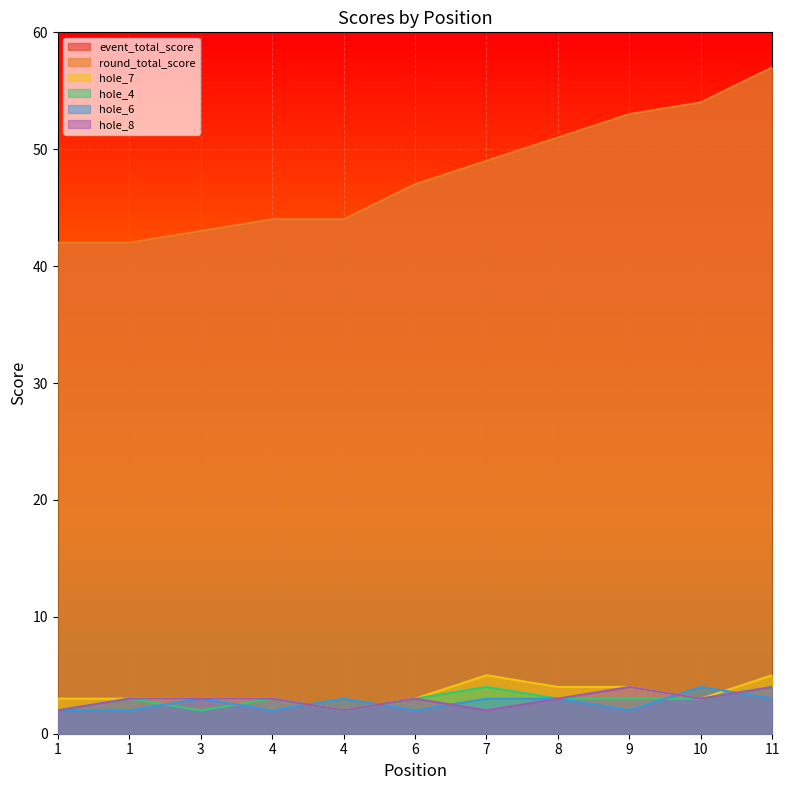

True or false: event_total_score and hole_4 cross at least once.

False